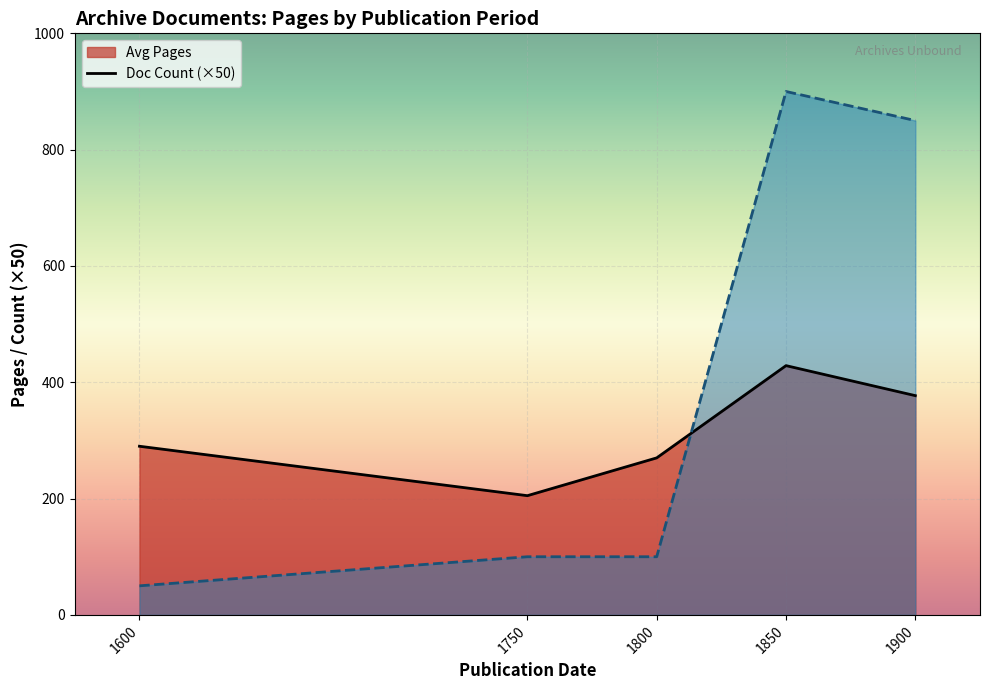

Is it true that Doc Count (×50) line equals 900.0 at 1850?

True